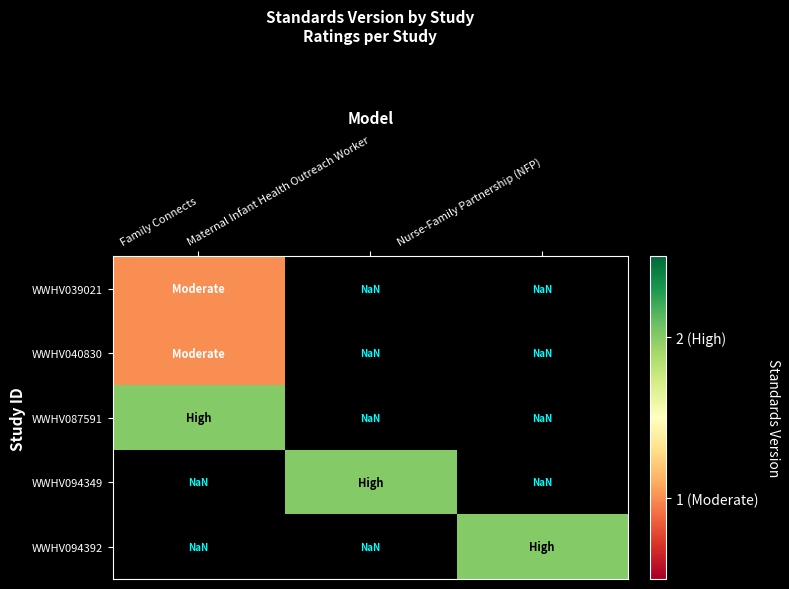

Between Maternal Infant Health Outreach Worker and Family Connects, which is larger?

Family Connects